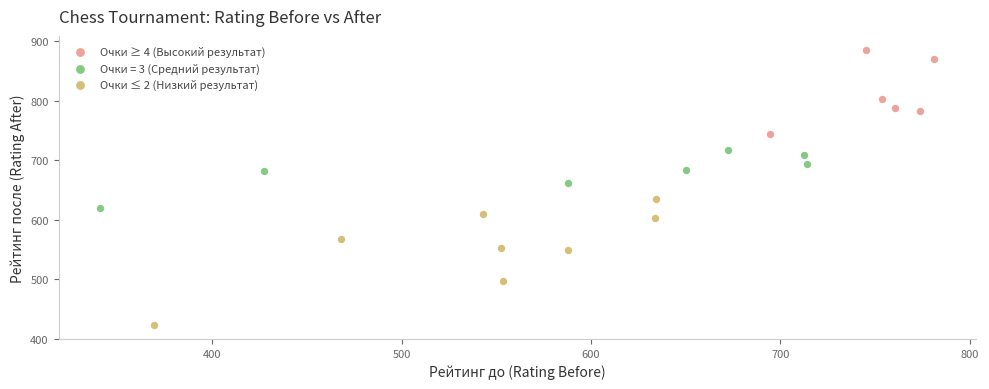

Which series reaches the minimum Y coordinate?

Очки ≤ 2 (Низкий результат)